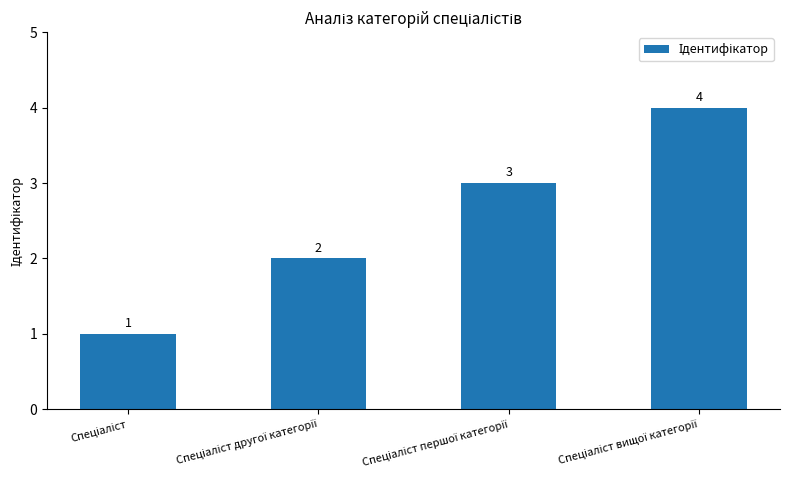

What is the value of the 4th bar from the left?

4